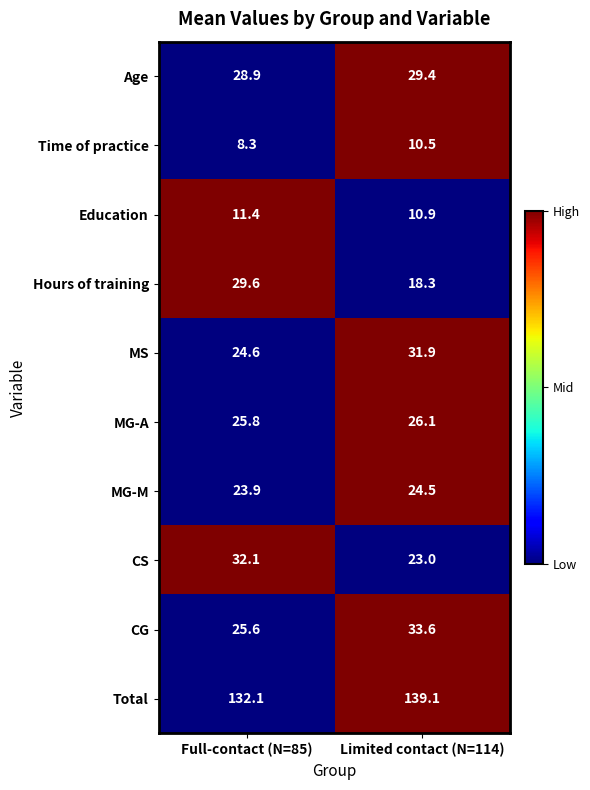

Which label corresponds to the largest value in the chart?

Limited contact (N=114)